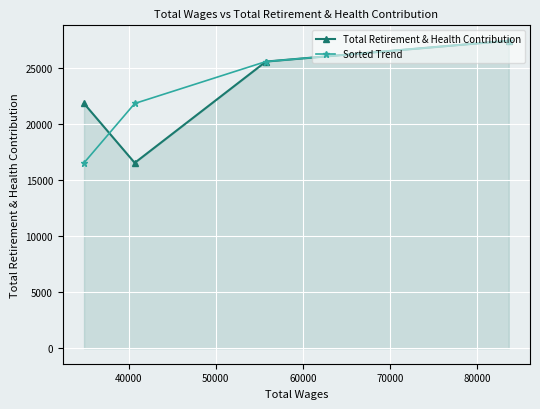

What is the minimum value for Total Retirement & Health Contribution?

16566